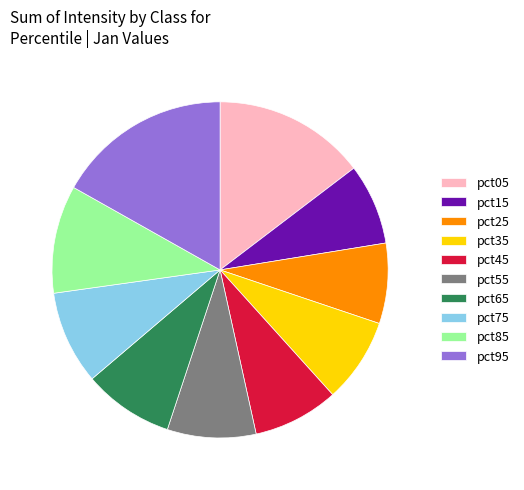

Do pct25 and pct05 together represent more than half of the pie?

No